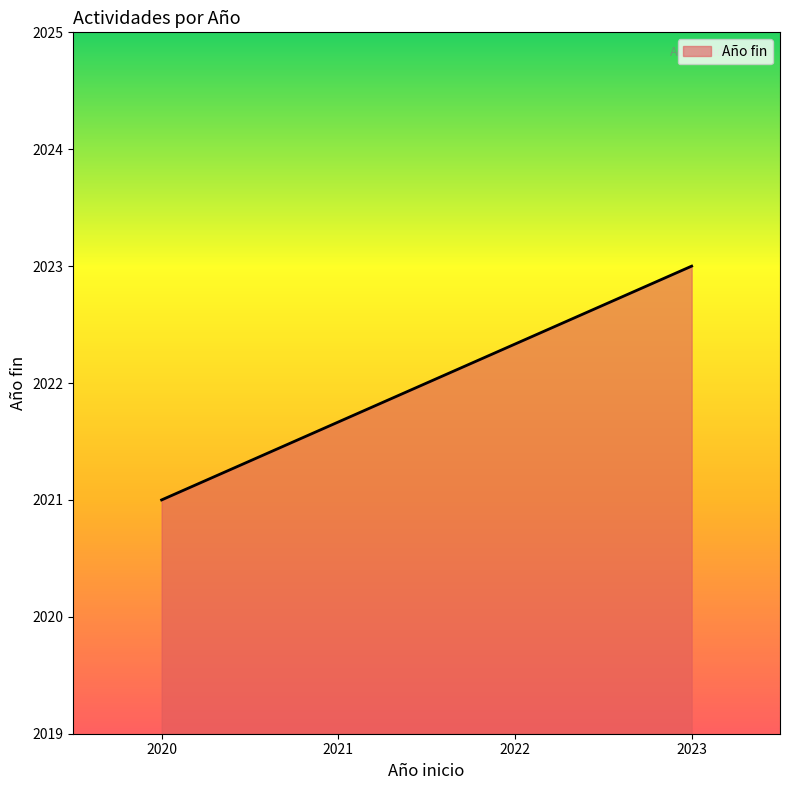

How many lines are shown in the chart?

1